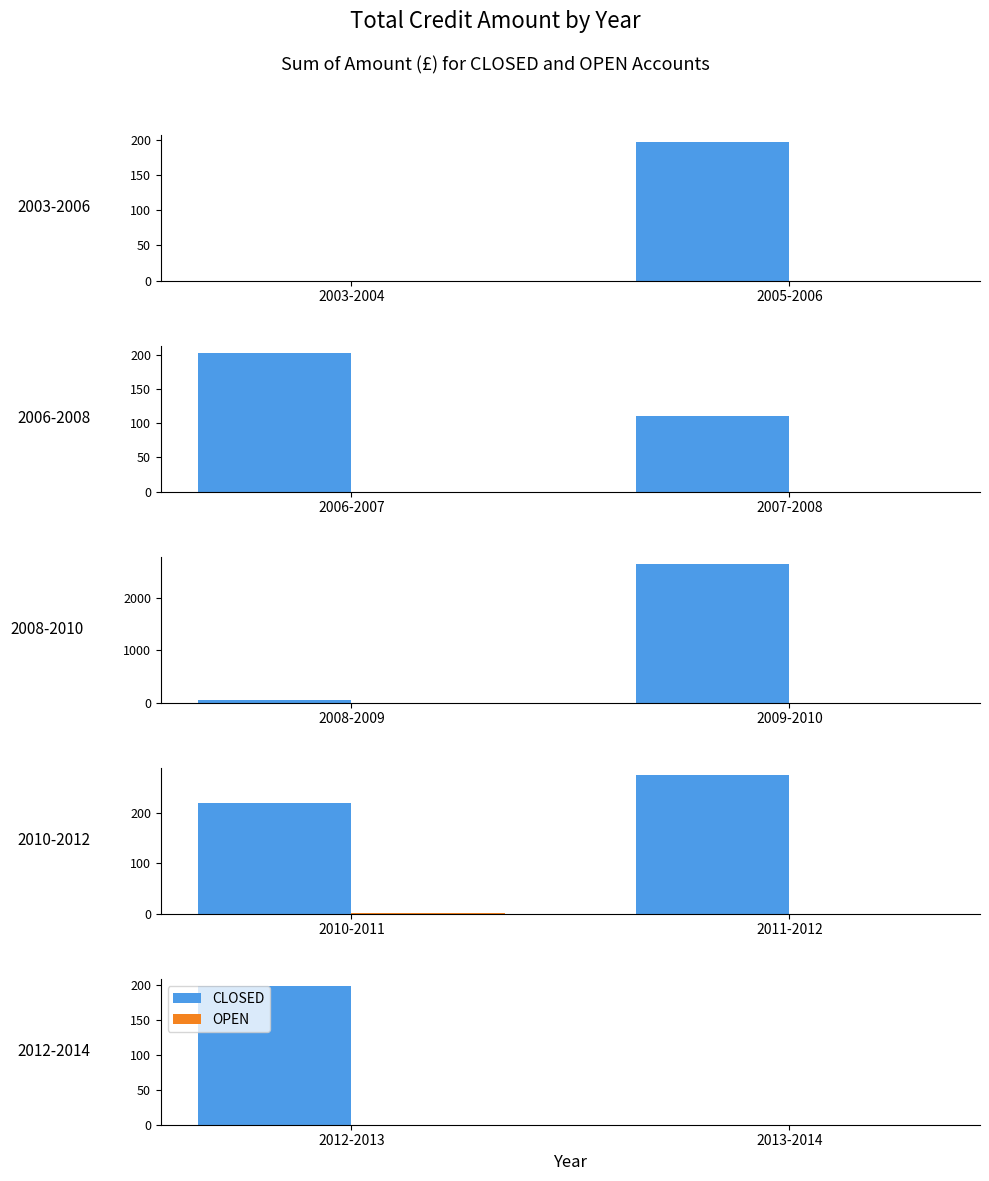

Are the bars grouped side by side (vs. stacked)?

Yes